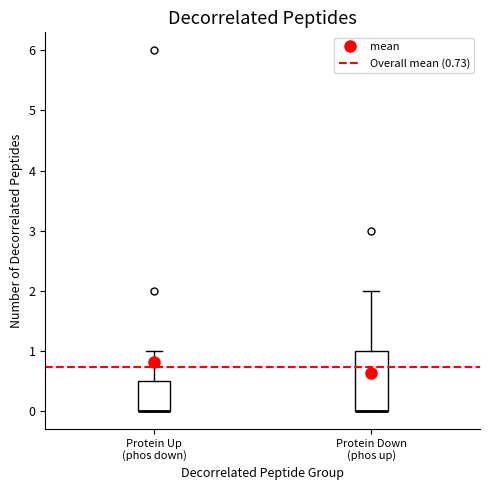

Which box is the tallest, from its lower edge to its upper edge?

Protein Down (phos up)